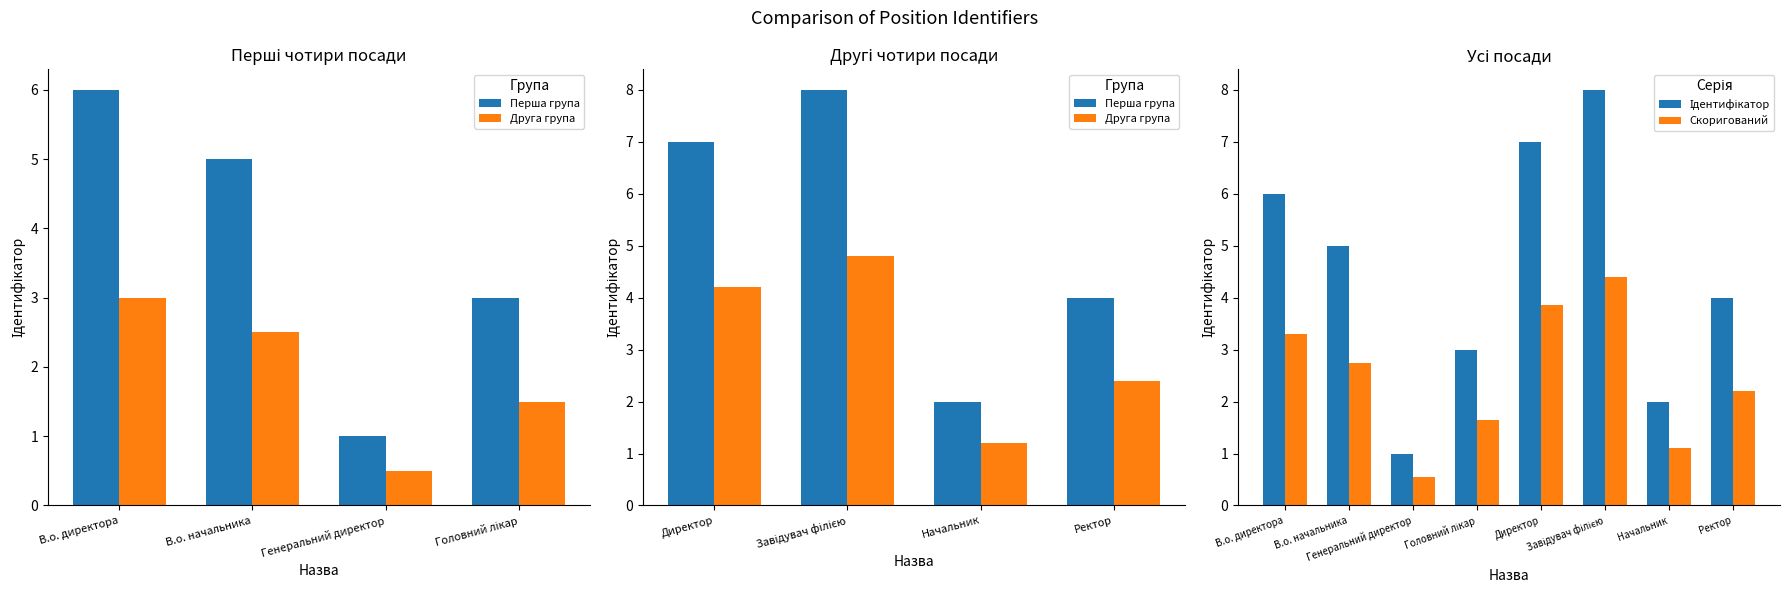

Which has a higher value, Директор or Генеральний директор?

Директор